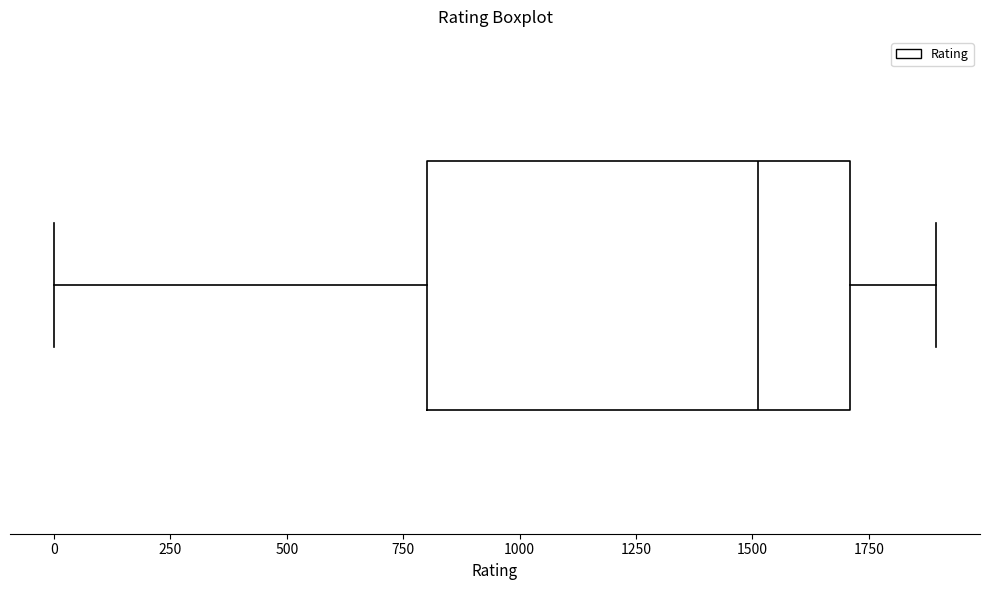

Where does the left whisker of the box end on the x-axis? The values are not printed on the chart, so give them approximately, as read against the axis.

0